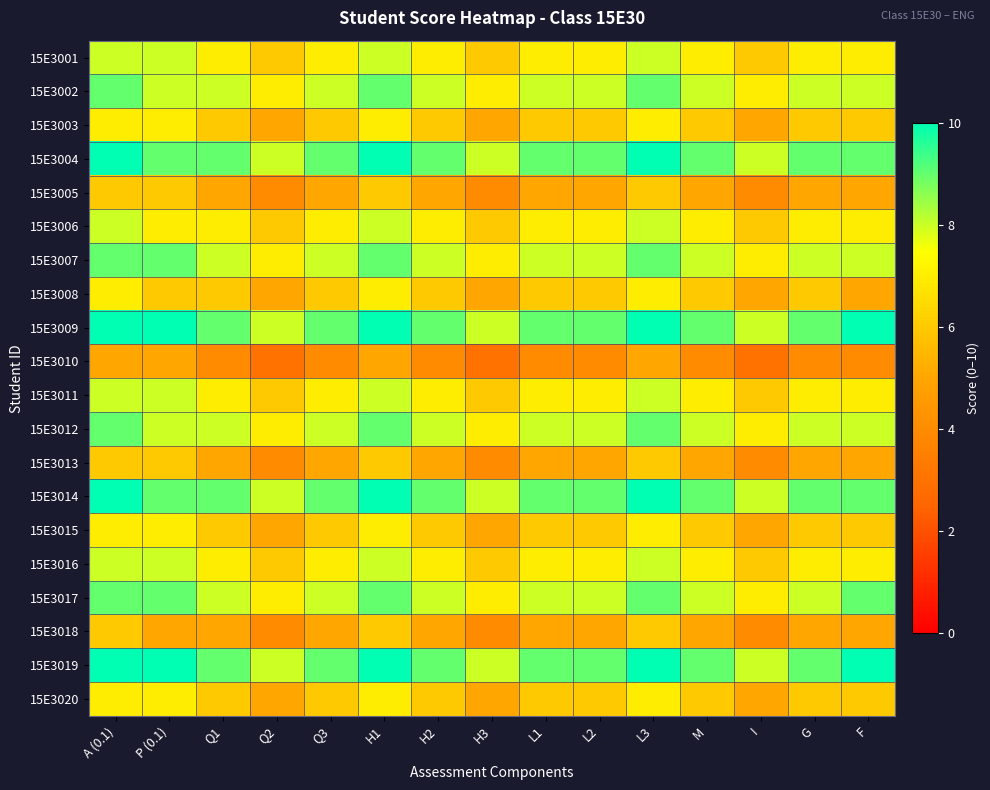

What is the spread (max minus min) of values at I?

5